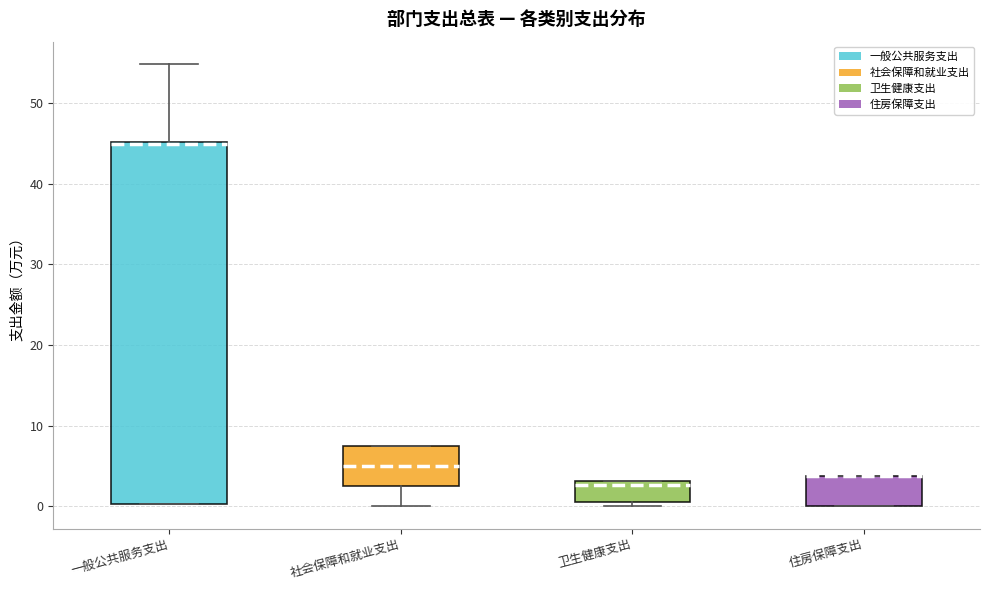

Reading left to right, read every box against the y-axis: the position of its median line, the range the box covers, and the ends of its whiskers. The values are not printed on the chart, so give them approximately, as read against the axis.

一般公共服务支出: median 45 (just below the box's upper edge), box 0 to 45, whiskers 0 to 55
社会保障和就业支出: median 5, box 3 to 7, whiskers 0 to 7
卫生健康支出: median 3 (just below the box's upper edge), box 1 to 3, whiskers 0 to 3
住房保障支出: median 4 (drawn on the box's upper edge), box 0 to 4, whiskers 0 to 4